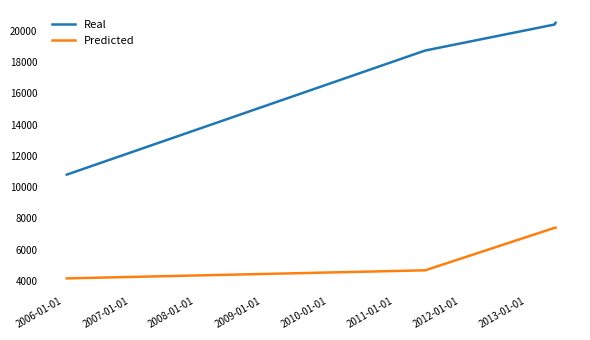

List the series in order of their overall mean, highest first.

Real, Predicted